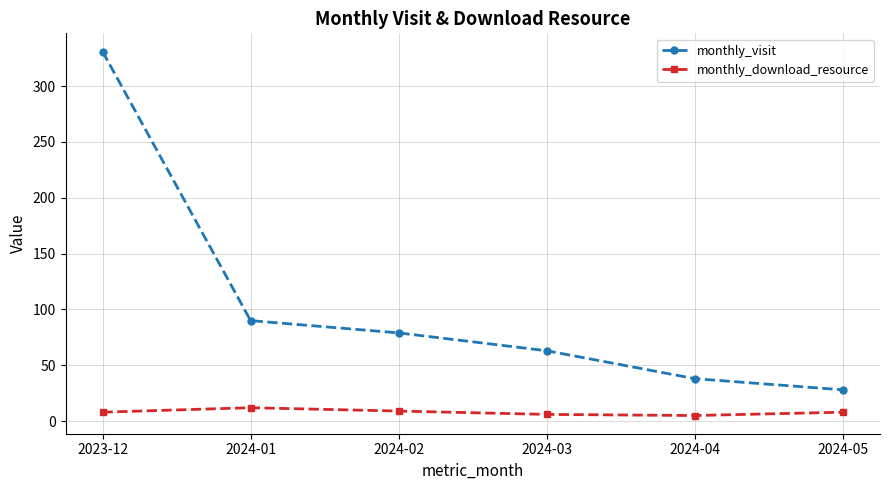

Where does the monthly_visit series first go above 79?

2023-12